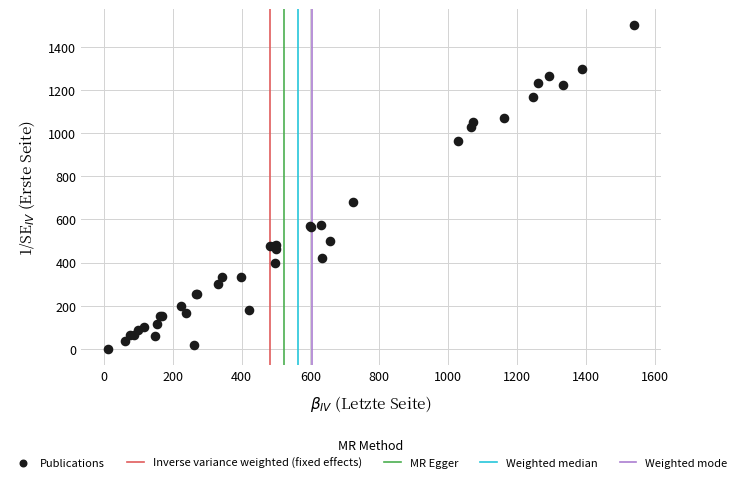

What Y value in the scatter plot is closest to 750?

680